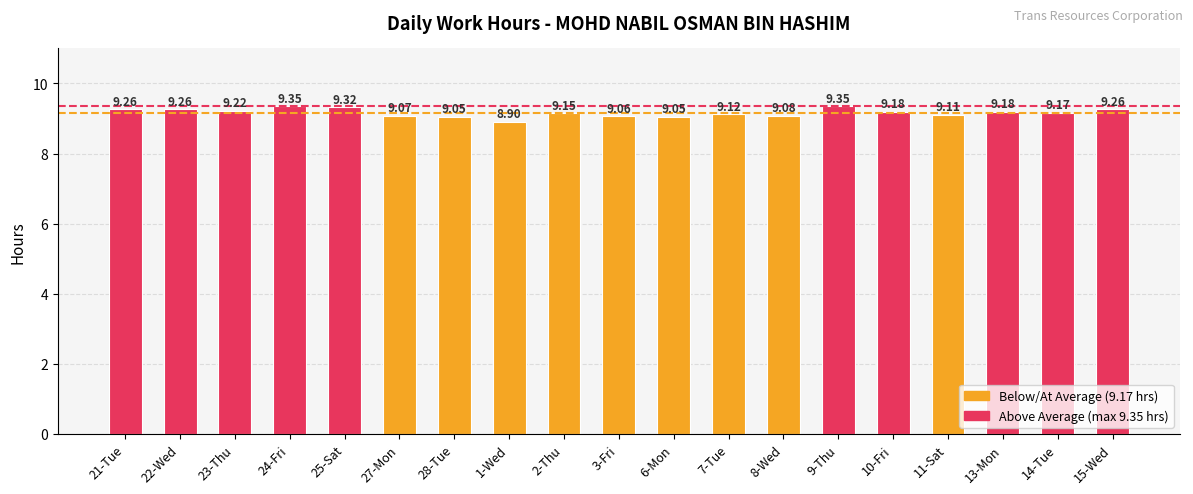

True or false: the data shows 13.7 at 22-Wed.

False